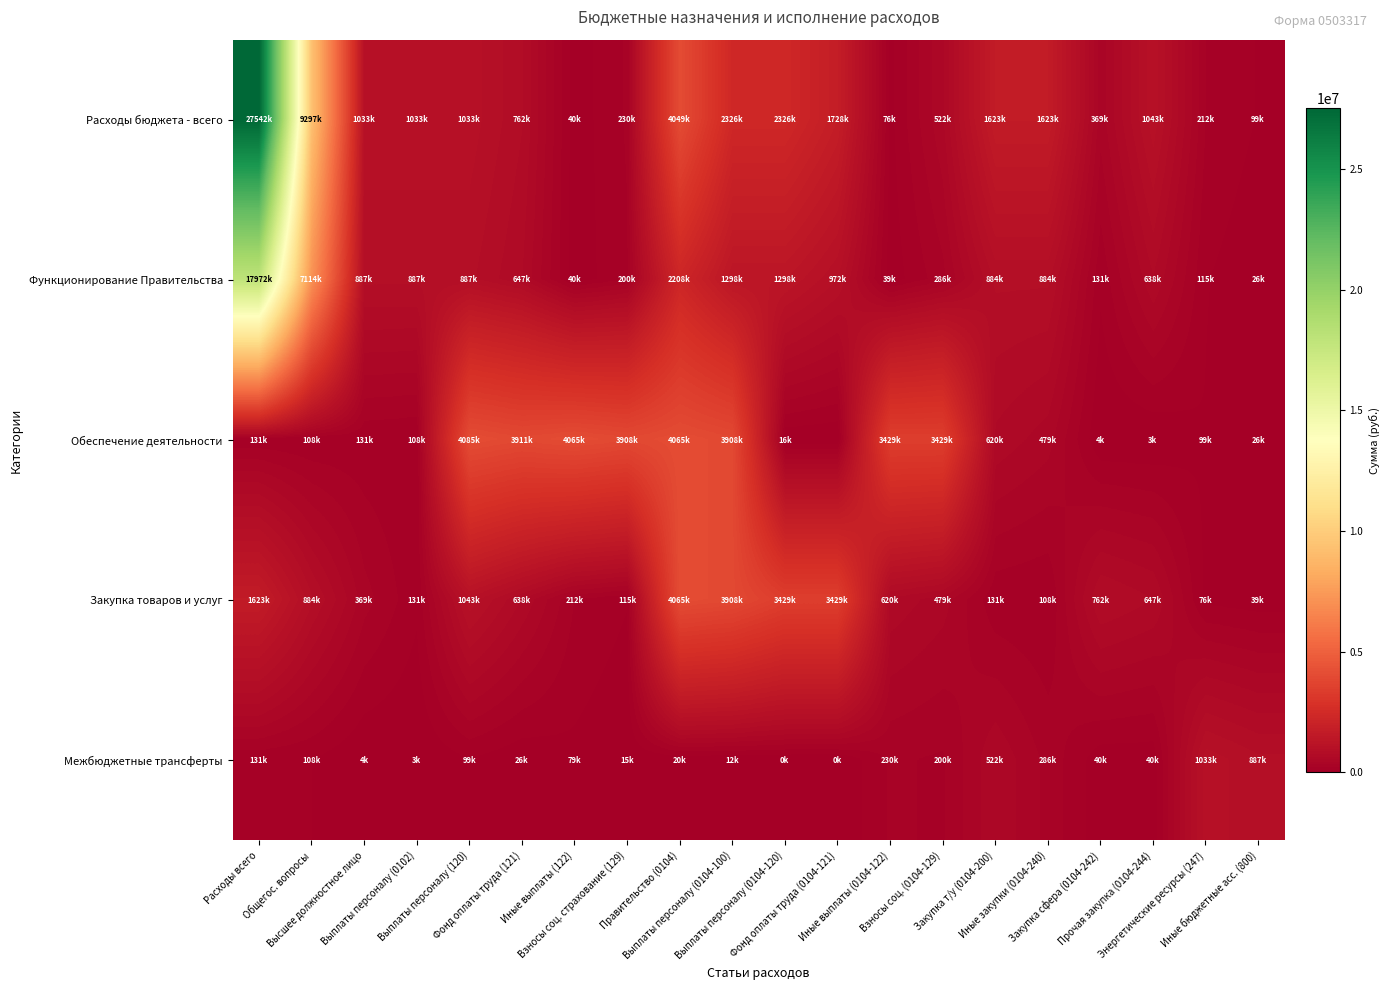

Reading left to right, what are all the values shown in this chart?

Расходы бюджета - всего: Расходы всего=27542014.2	Общегос. вопросы=9297049.2	Высшее должностное лицо=1032546.0	Выплаты персоналу (0102)=1032546.0	Выплаты персоналу (120)=1032546.0	Фонд оплаты труда (121)=762233.0	Иные выплаты (122)=40118.0	Взносы соц. страхование (129)=230195.0	Правительство (0104)=4048856.9	Выплаты персоналу (0104-100)=2326101.0	Выплаты персоналу (0104-120)=2326101.0	Фонд оплаты труда (0104-121)=1728170.0	Иные выплаты (0104-122)=76024.0	Взносы соц. (0104-129)=521907.0	Закупка т/у (0104-200)=1623309.9	Иные закупки (0104-240)=1623309.9	Закупка сфера (0104-242)=369039.0	Прочая закупка (0104-244)=1042705.9	Энергетические ресурсы (247)=211565.0	Иные бюджетные асс. (800)=99446.0
Функционирование Правительства: Расходы всего=17971742.3	Общегос. вопросы=7114456.0	Высшее должностное лицо=887478.8	Выплаты персоналу (0102)=887478.8	Выплаты персоналу (120)=887478.8	Фонд оплаты труда (121)=647345.3	Иные выплаты (122)=40118.0	Взносы соц. страхование (129)=200015.5	Правительство (0104)=2208077.1	Выплаты персоналу (0104-100)=1297702.4	Выплаты персоналу (0104-120)=1297702.4	Фонд оплаты труда (0104-121)=971945.4	Иные выплаты (0104-122)=39298.0	Взносы соц. (0104-129)=286459.0	Закупка т/у (0104-200)=884351.7	Иные закупки (0104-240)=884351.7	Закупка сфера (0104-242)=131341.4	Прочая закупка (0104-244)=638396.3	Энергетические ресурсы (247)=114613.9	Иные бюджетные асс. (800)=26023.0
Обеспечение деятельности: Расходы всего=131125.0	Общегос. вопросы=107590.0	Высшее должностное лицо=131125.0	Выплаты персоналу (0102)=107590.0	Выплаты персоналу (120)=4084521.3	Фонд оплаты труда (121)=3911310.1	Иные выплаты (122)=4065405.3	Взносы соц. страхование (129)=3908310.1	Правительство (0104)=4065405.3	Выплаты персоналу (0104-100)=3908310.1	Выплаты персоналу (0104-120)=16500.0	Фонд оплаты труда (0104-121)=0.0	Иные выплаты (0104-122)=3429115.3	Взносы соц. (0104-129)=3429115.3	Закупка т/у (0104-200)=619790.0	Иные закупки (0104-240)=479194.8	Закупка сфера (0104-242)=4000.0	Прочая закупка (0104-244)=3000.0	Энергетические ресурсы (247)=99446.0	Иные бюджетные асс. (800)=26023.0
Закупка товаров и услуг: Расходы всего=1623309.9	Общегос. вопросы=884351.7	Высшее должностное лицо=369039.0	Выплаты персоналу (0102)=131341.4	Выплаты персоналу (120)=1042705.9	Фонд оплаты труда (121)=638396.3	Иные выплаты (122)=211565.0	Взносы соц. страхование (129)=114613.9	Правительство (0104)=4065405.3	Выплаты персоналу (0104-100)=3908310.1	Выплаты персоналу (0104-120)=3429115.3	Фонд оплаты труда (0104-121)=3429115.3	Иные выплаты (0104-122)=619790.0	Взносы соц. (0104-129)=479194.8	Закупка т/у (0104-200)=131125.0	Иные закупки (0104-240)=107590.0	Закупка сфера (0104-242)=762233.0	Прочая закупка (0104-244)=647345.3	Энергетические ресурсы (247)=76024.0	Иные бюджетные асс. (800)=39298.0
Межбюджетные трансферты: Расходы всего=131125.0	Общегос. вопросы=107590.0	Высшее должностное лицо=4000.0	Выплаты персоналу (0102)=3000.0	Выплаты персоналу (120)=99446.0	Фонд оплаты труда (121)=26023.0	Иные выплаты (122)=79446.0	Взносы соц. страхование (129)=14523.0	Правительство (0104)=19500.0	Выплаты персоналу (0104-100)=11500.0	Выплаты персоналу (0104-120)=500.0	Фонд оплаты труда (0104-121)=0.0	Иные выплаты (0104-122)=230195.0	Взносы соц. (0104-129)=200015.5	Закупка т/у (0104-200)=521907.0	Иные закупки (0104-240)=286459.0	Закупка сфера (0104-242)=40118.0	Прочая закупка (0104-244)=40118.0	Энергетические ресурсы (247)=1032546.0	Иные бюджетные асс. (800)=887478.8